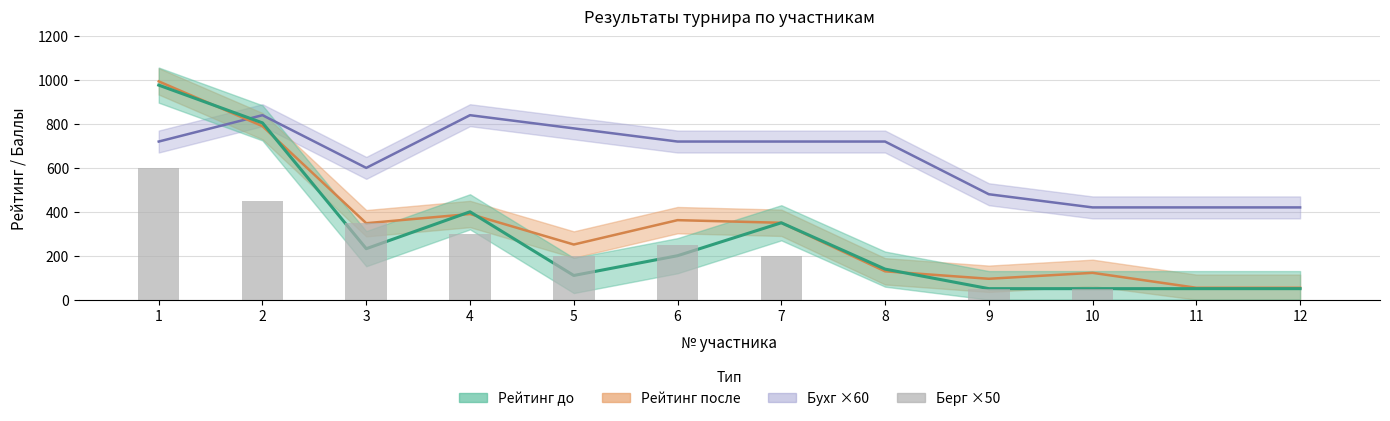

Reading left to right, extract all data points from this chart.

1=600	2=450	3=350	4=300	5=200	6=250	7=200	8=0	9=50	10=50	11=0	12=0